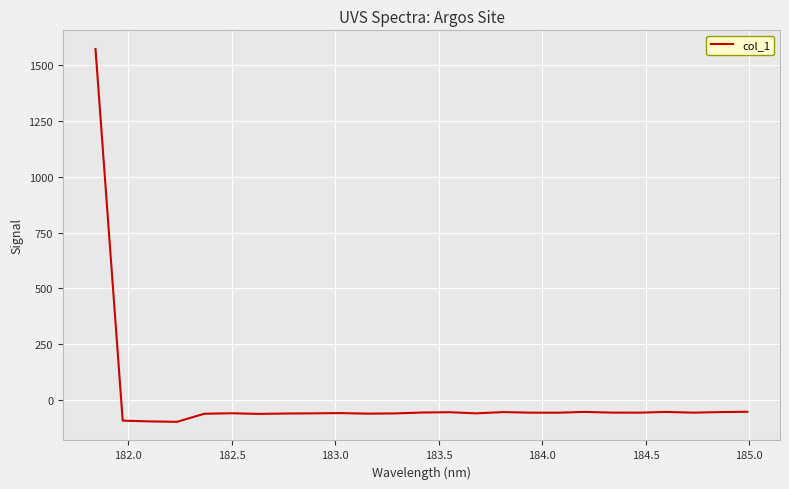

What is the minimum value shown in the chart?

-97.1